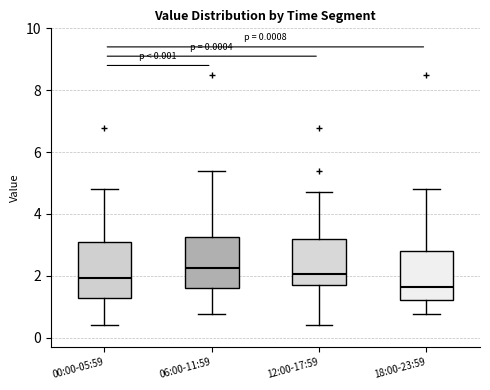

Which box has the lowest median line?

18:00-23:59